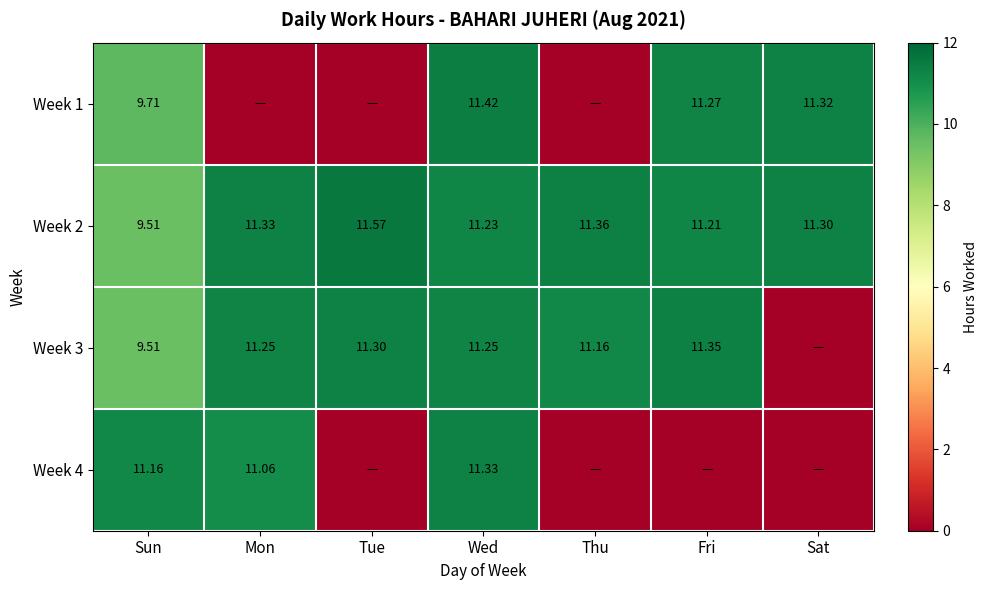

Where does the Week 2 series first go above 11?

Mon